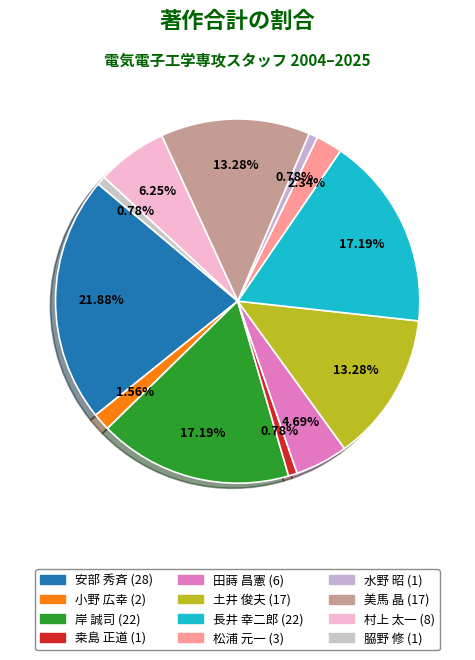

How many segments does this pie chart have?

12